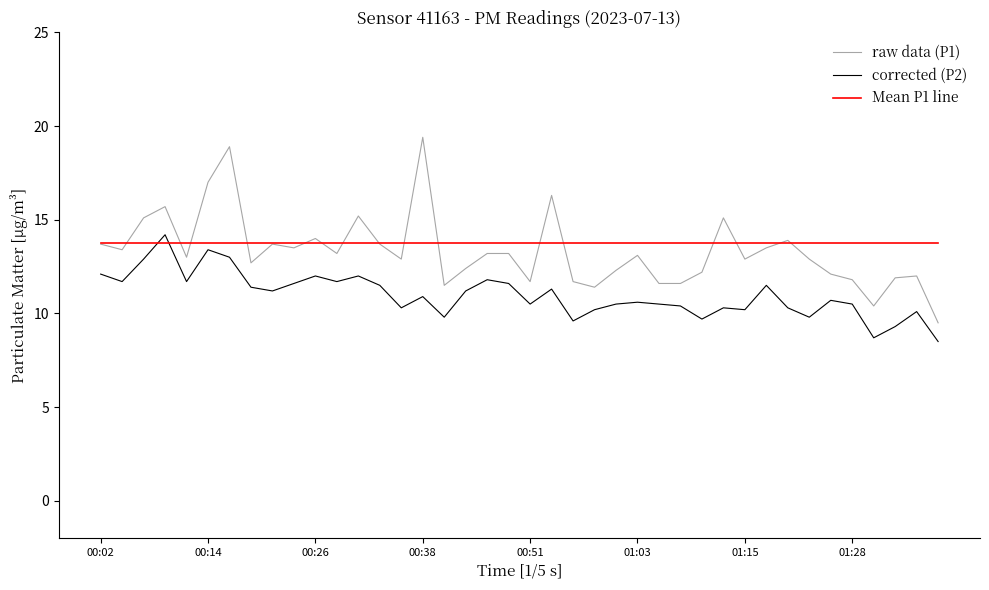

Which series has the largest range (max minus min)?

raw data (P1)